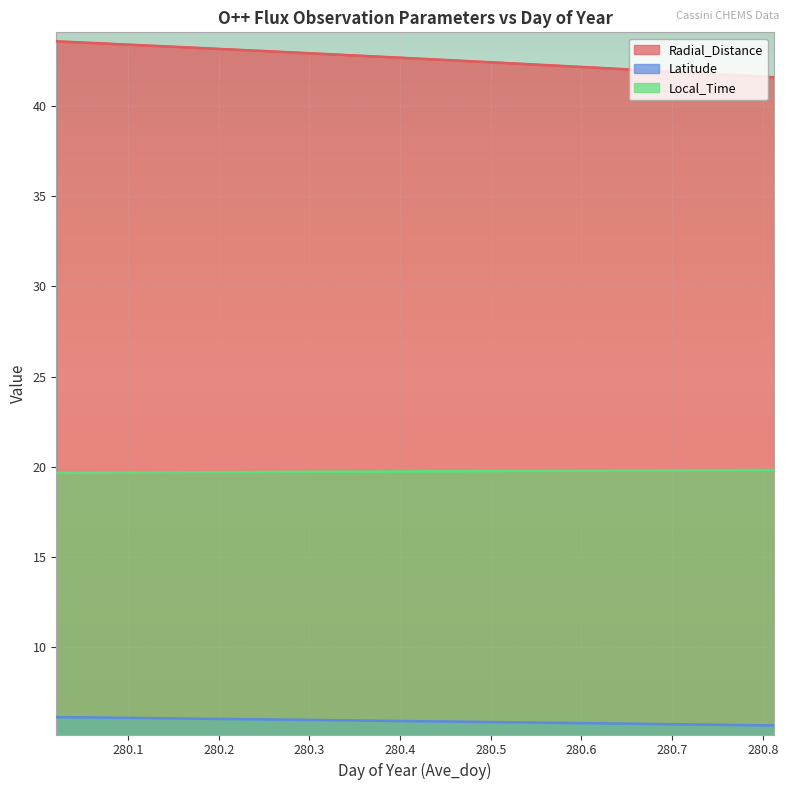

Which has a higher value, 280.6875 or 280.5625?

280.5625